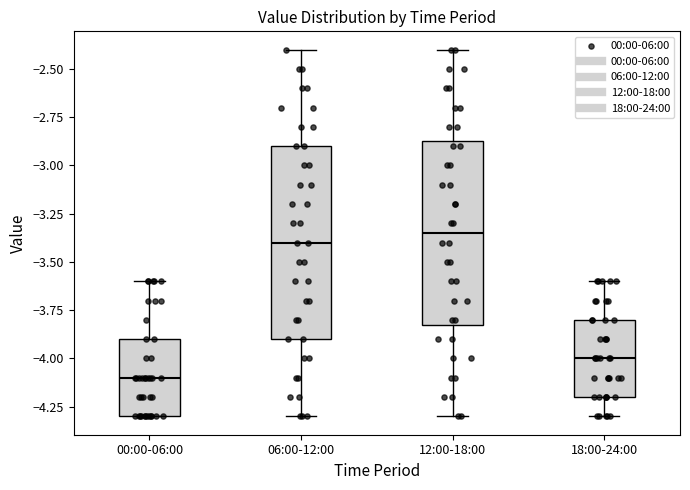

Where does the upper whisker of the box for 12:00-18:00 end on the y-axis? The values are not printed on the chart, so give them approximately, as read against the axis.

-2.40